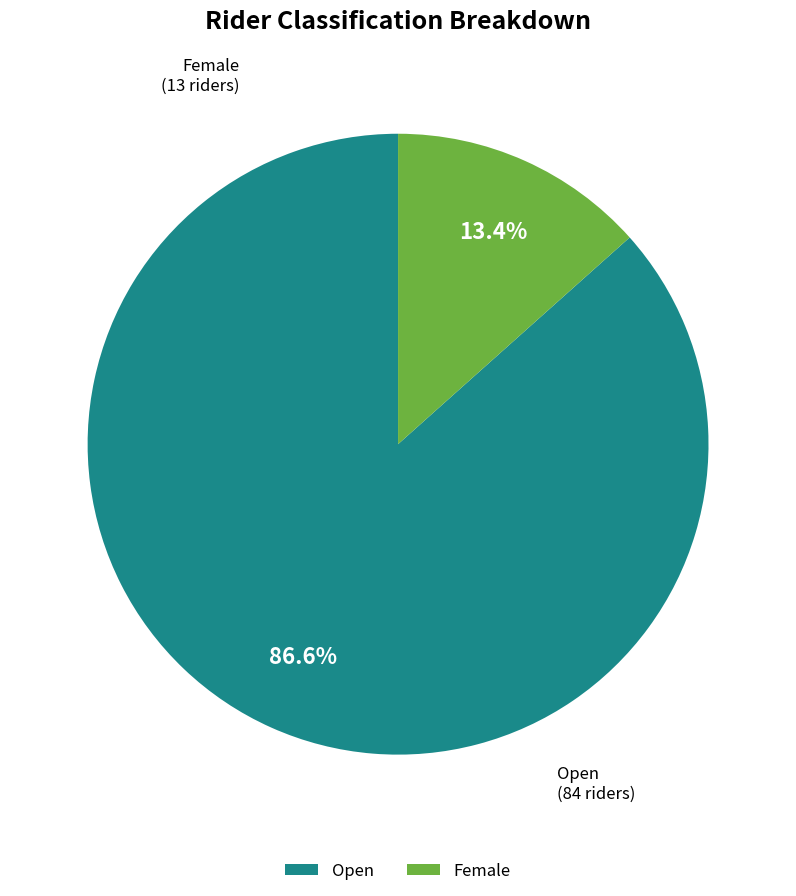

Which category has the biggest portion of the pie?

Open